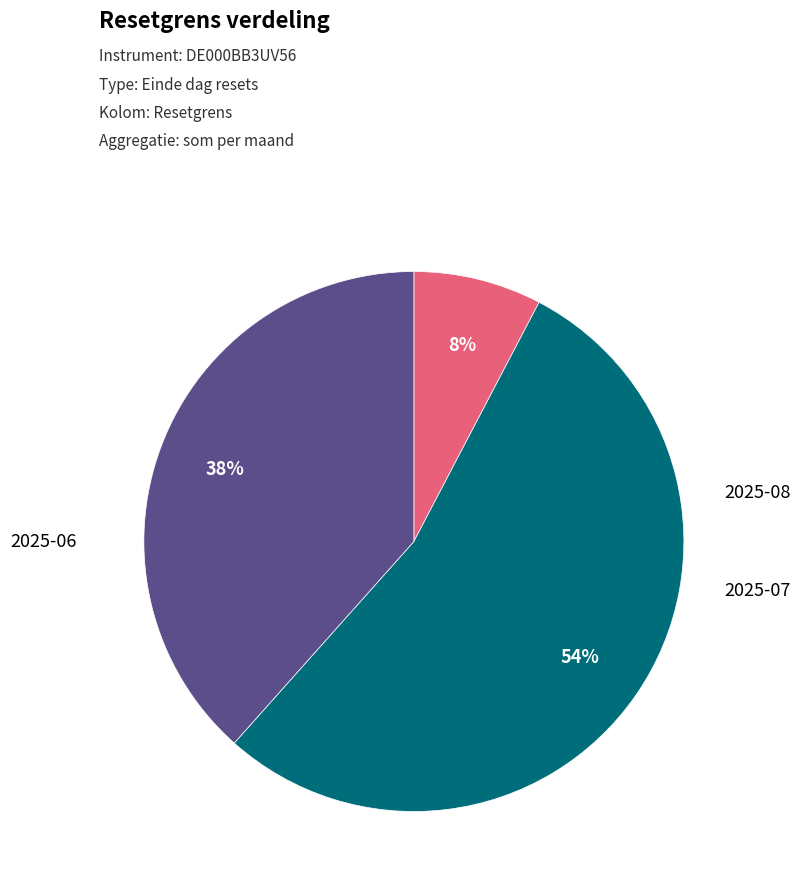

To the nearest percent, what is the difference between the largest and smallest slice percentages?

46%